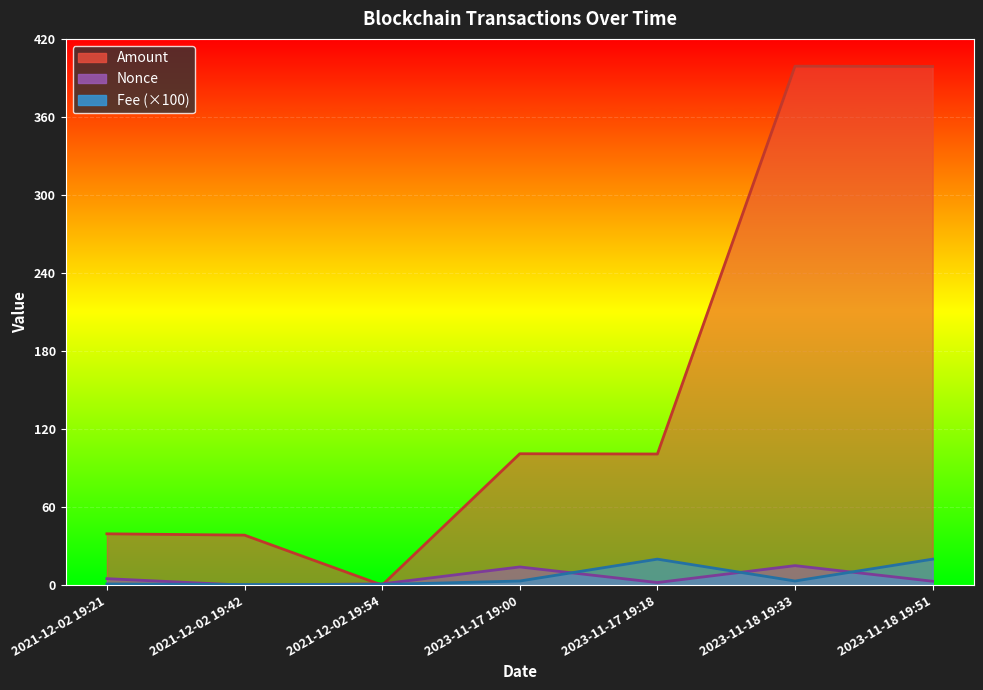

How many interior local valleys does the Amount series have?

2